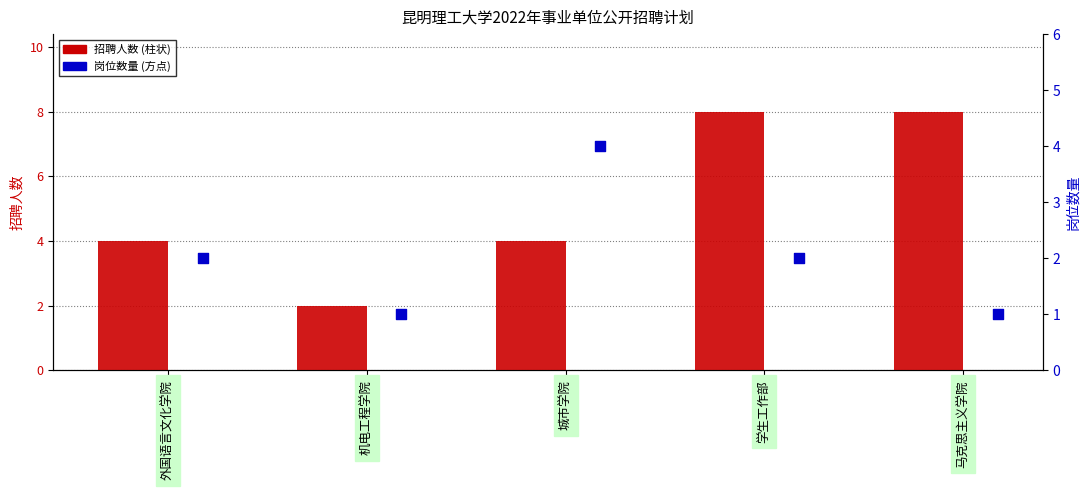

Which series contains the lowest Y value?

岗位数量